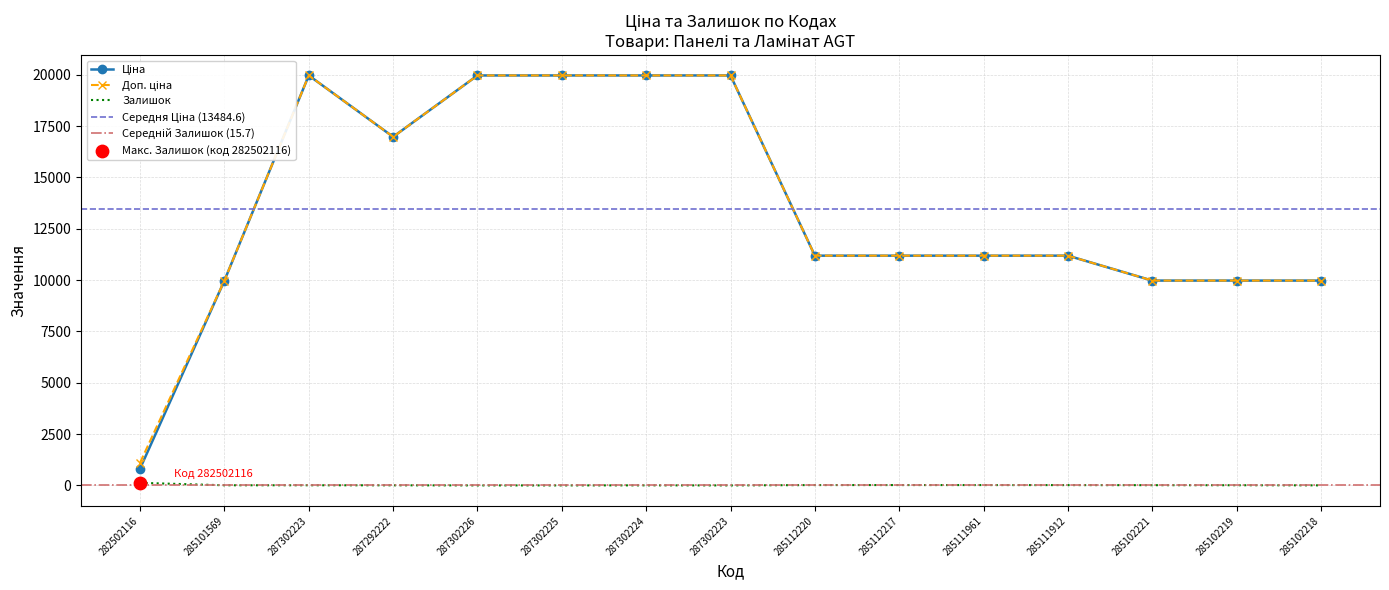

Which series has the largest total across all categories?

Доп. ціна